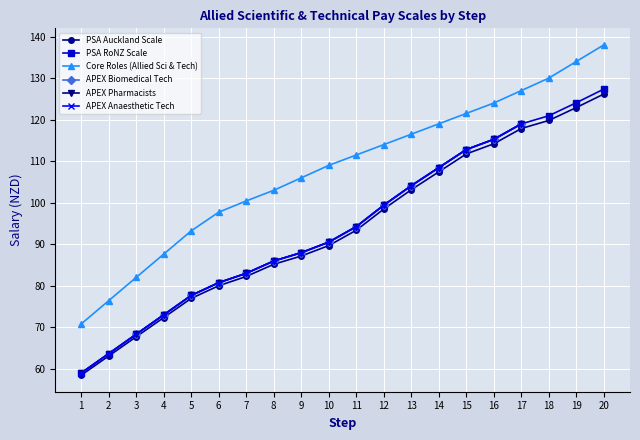

What is the total value across all series at 11?

299.2